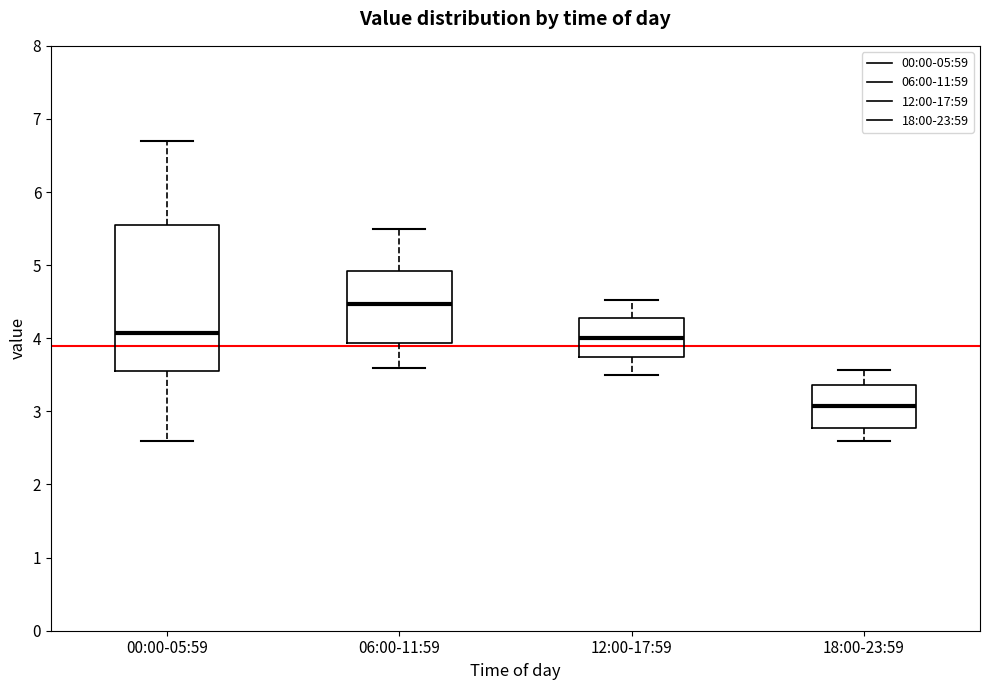

Reading left to right, read every box against the y-axis: the position of its median line, the range the box covers, and the ends of its whiskers. The values are not printed on the chart, so give them approximately, as read against the axis.

00:00-05:59: median 4.1, box 3.6 to 5.6, whiskers 2.6 to 6.7
06:00-11:59: median 4.5, box 3.9 to 4.9, whiskers 3.6 to 5.5
12:00-17:59: median 4.0, box 3.7 to 4.3, whiskers 3.5 to 4.5
18:00-23:59: median 3.1, box 2.8 to 3.4, whiskers 2.6 to 3.6